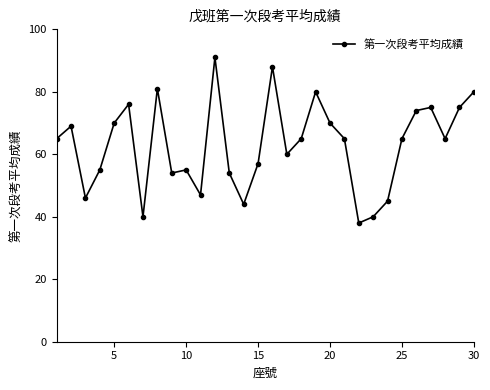

What is the difference between the second highest and minimum values?

50